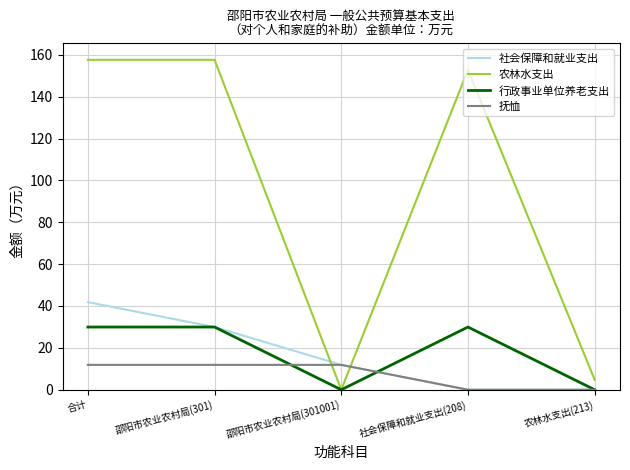

How many times do 农林水支出 and 社会保障和就业支出 cross each other?

2